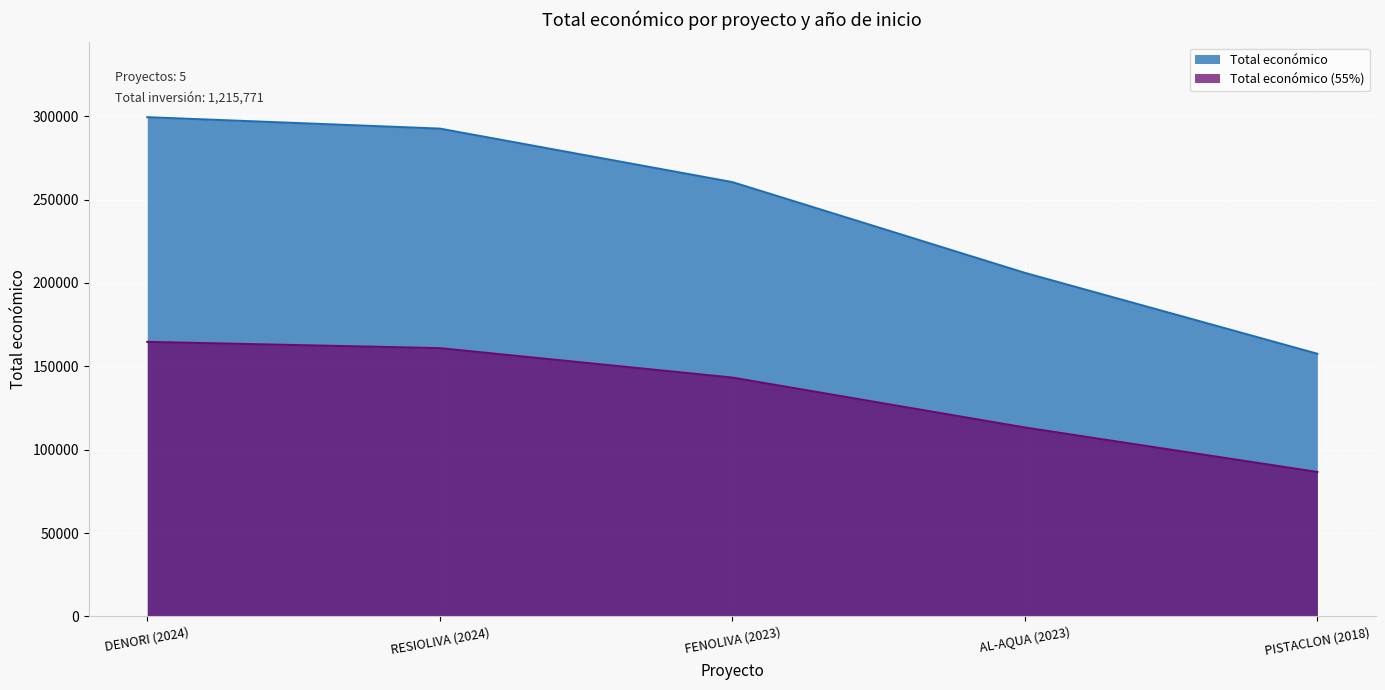

Rank the series at PISTACLON (2018) from lowest to highest value.

Total económico (55%), Total económico